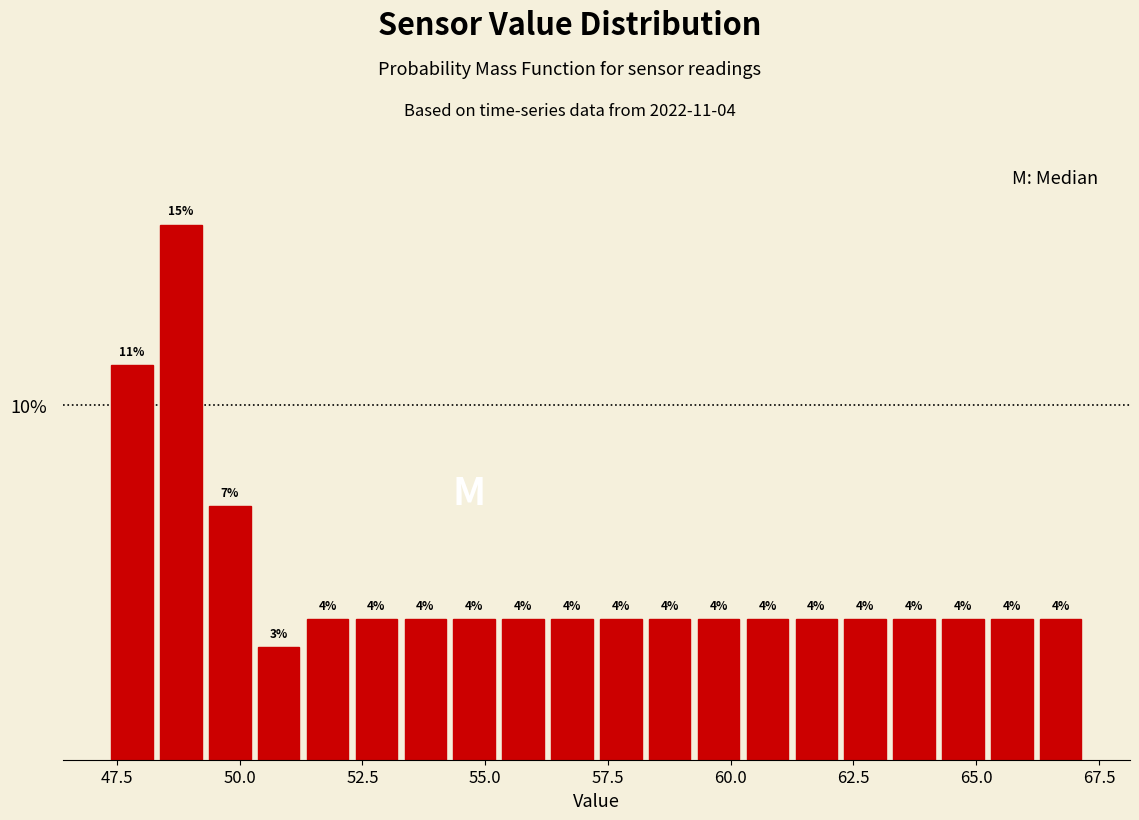

Read against the x-axis, roughly where is the centre of the tallest bar?

49.0